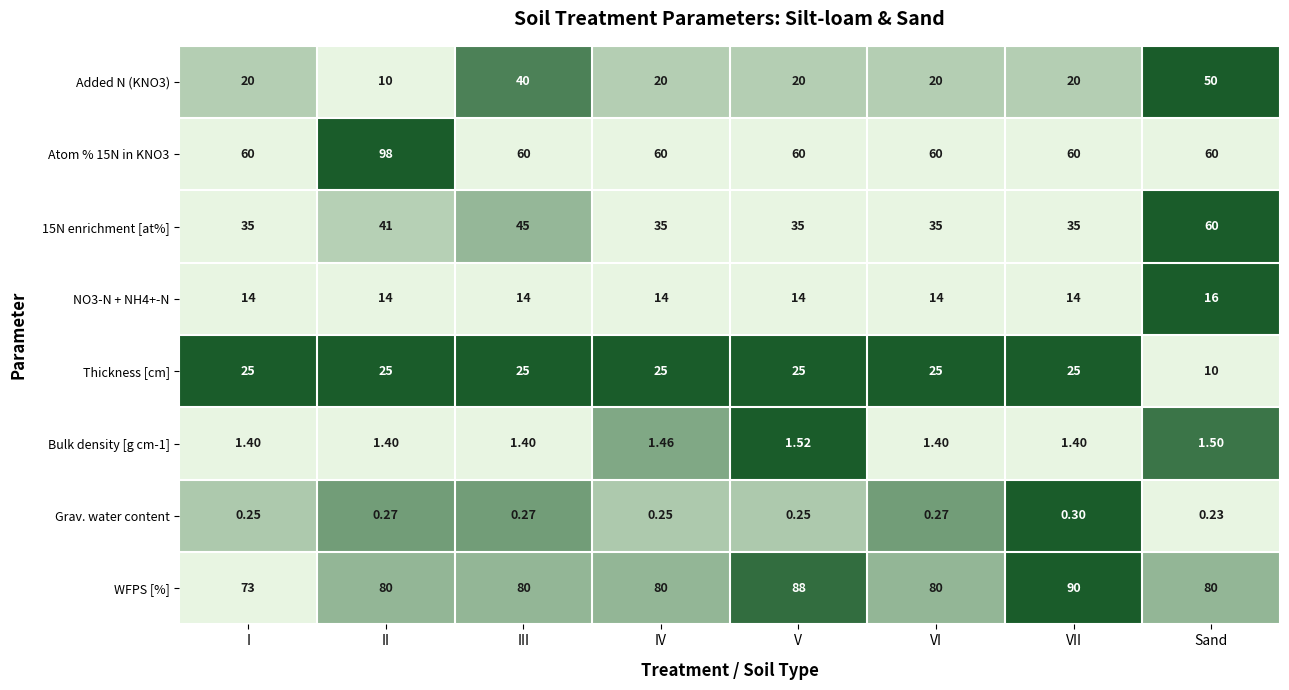

Which series changed the most between I and VII?

WFPS [%]